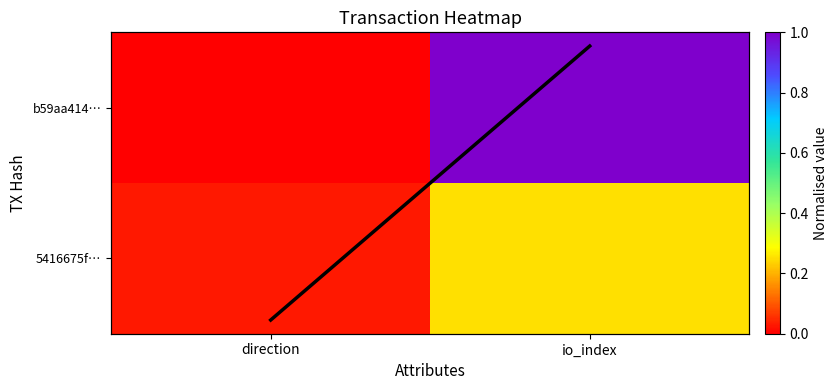

Which category has the highest value in the mean value series?

io_index